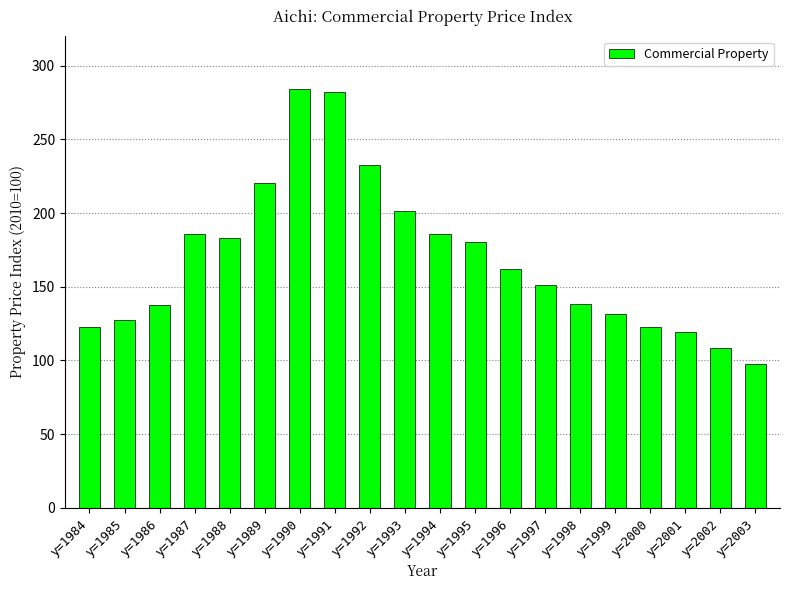

Which has a higher value, y=1995 or y=2000?

y=1995